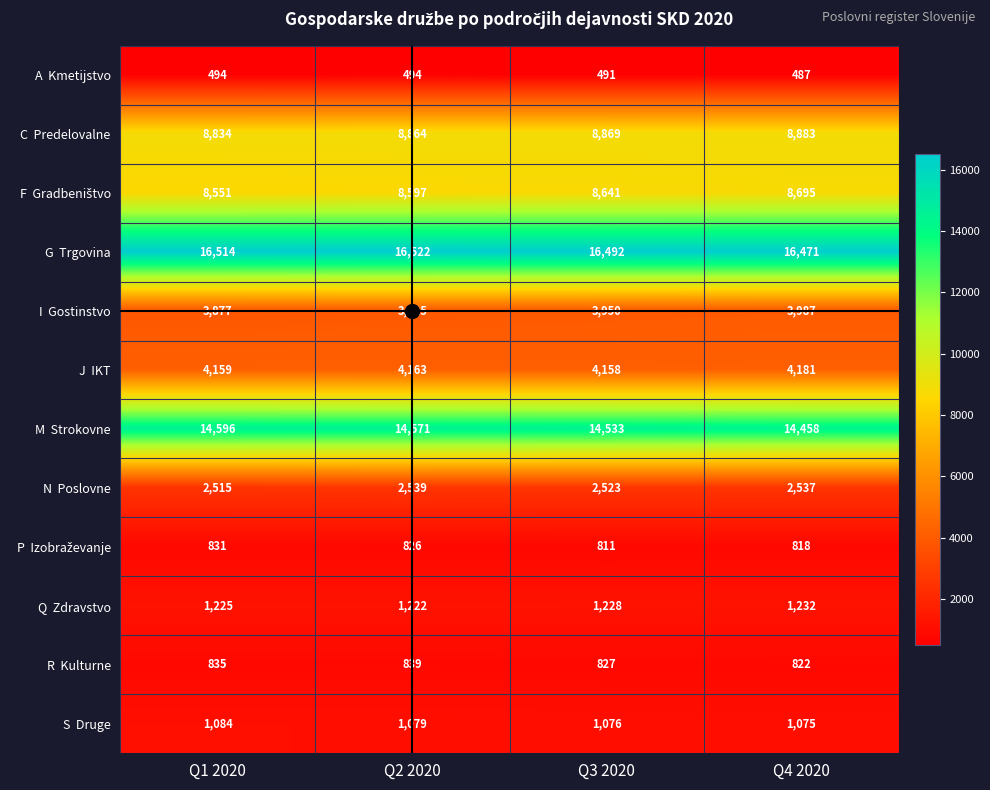

At which category is the sum across all series the highest?

Q4 2020